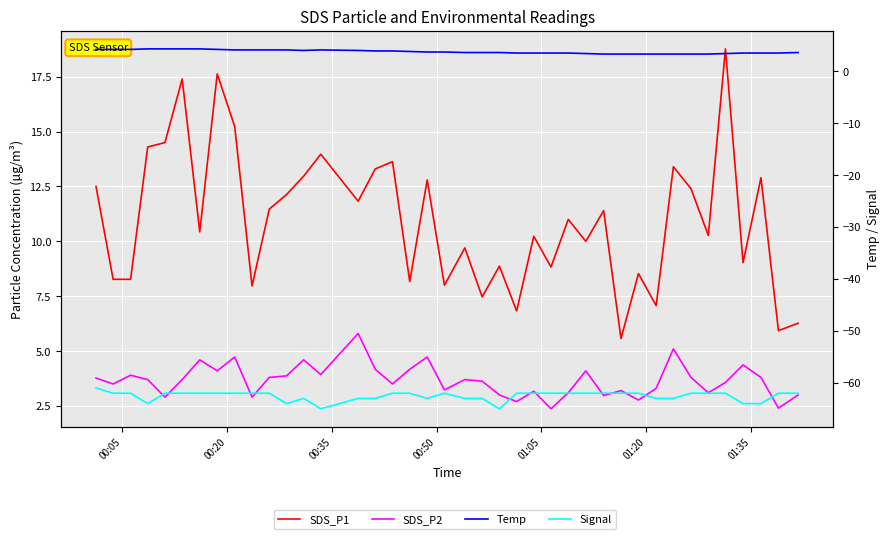

Is this an area chart (filled region under the line)?

No